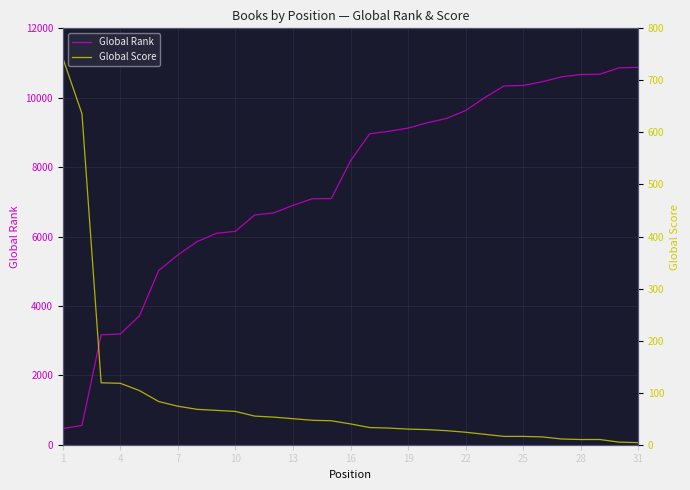

At which label does Global Score reach its peak?

1